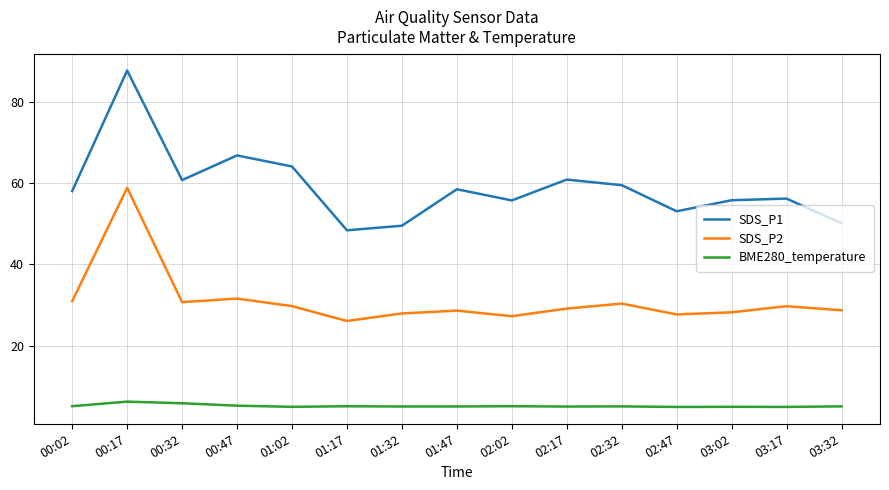

True or false: SDS_P2 has a value of 30.9 at 00:02.

True